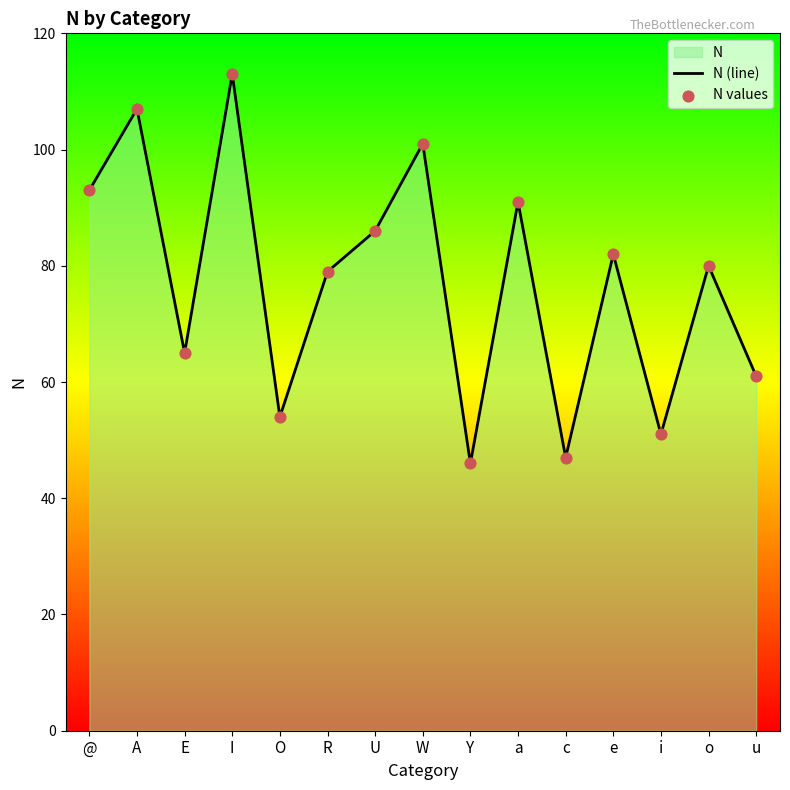

At which category is the sum across all series the highest?

I